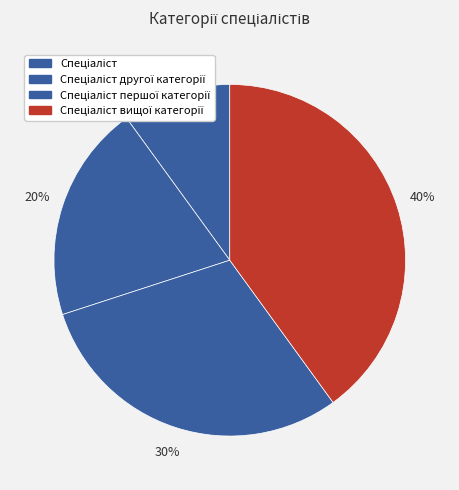

Count the number of slices in the pie.

4